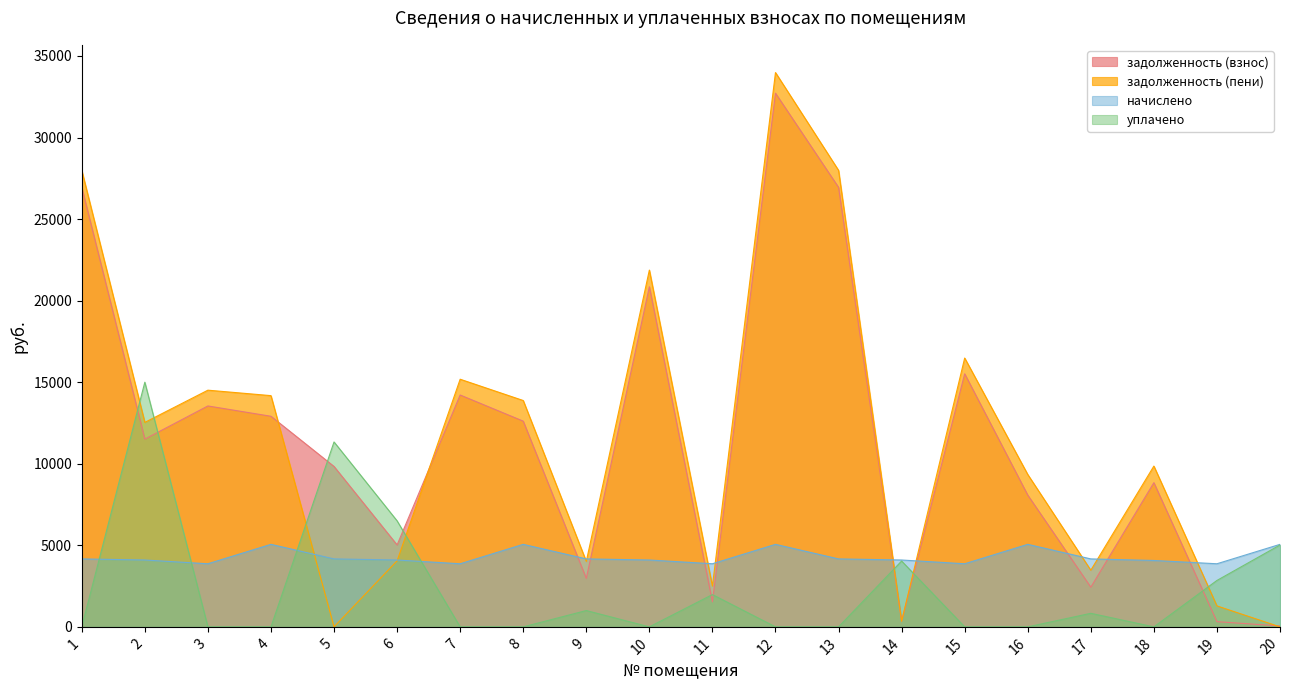

How many times do уплачено and задолженность (взнос) cross each other?

9